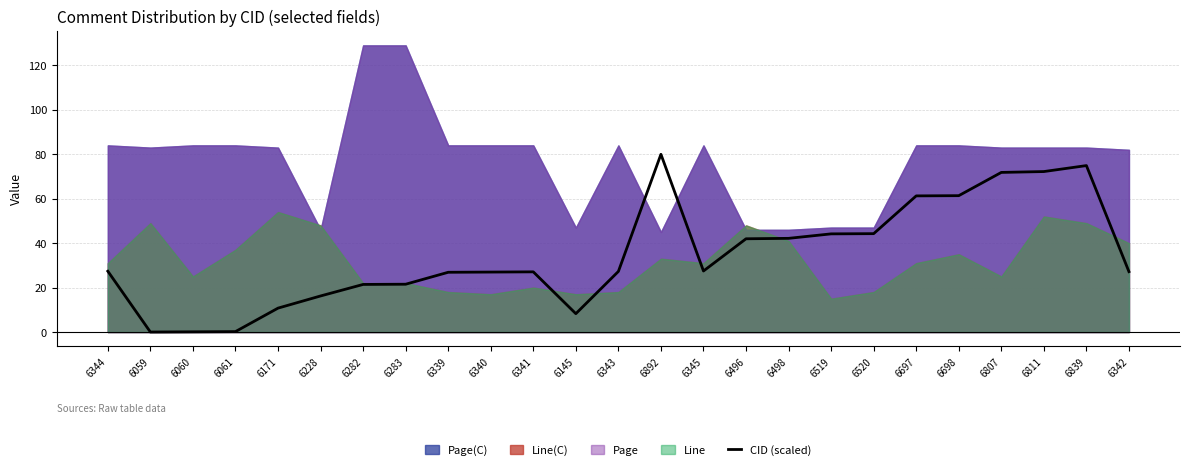

Rank the categories by value from lowest to highest.

6059, 6060, 6061, 6145, 6171, 6228, 6282, 6283, 6339, 6340, 6341, 6342, 6343, 6344, 6345, 6496, 6498, 6519, 6520, 6697, 6698, 6807, 6811, 6839, 6892